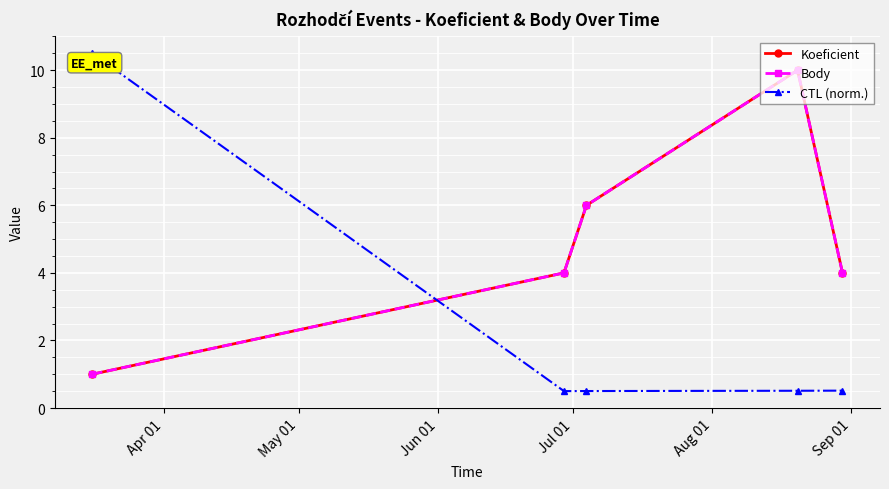

What is the value of the Body point at the 5th from the left?

4.0